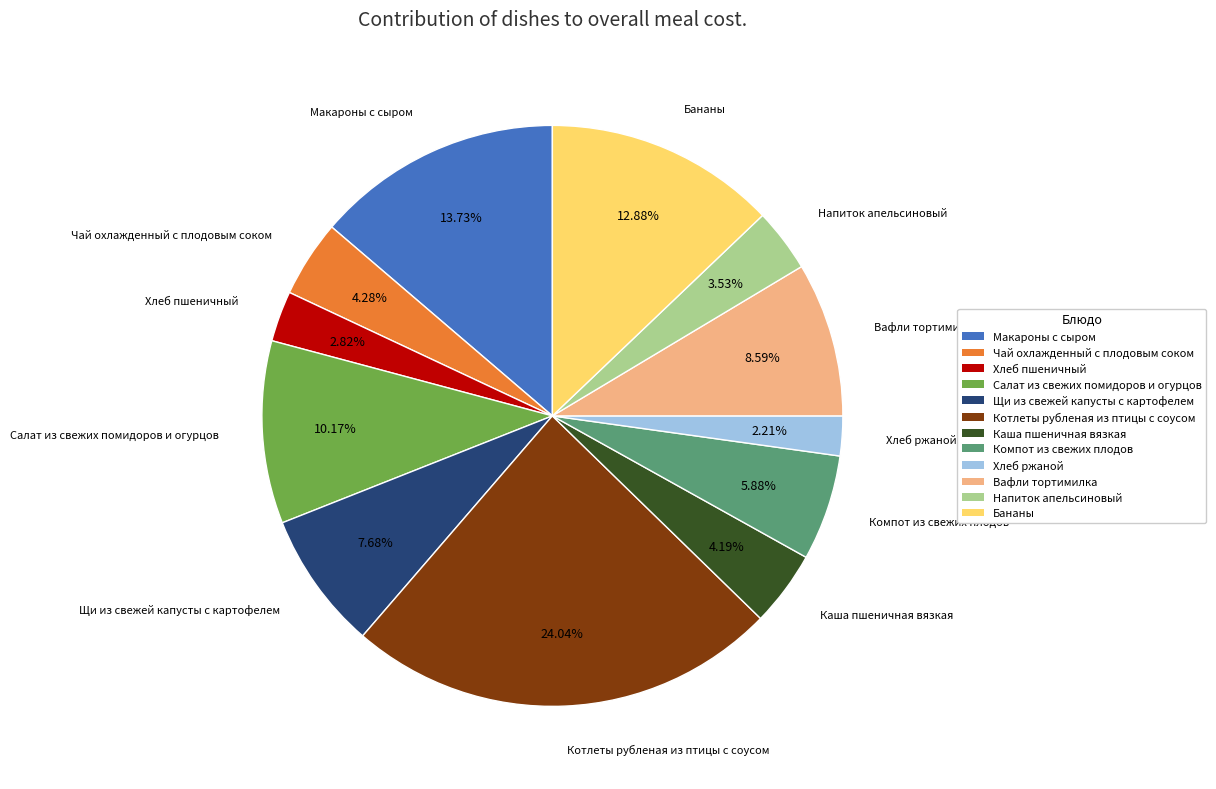

What is the ratio of the value at Хлеб пшеничный to the value at Хлеб ржаной?

1.3